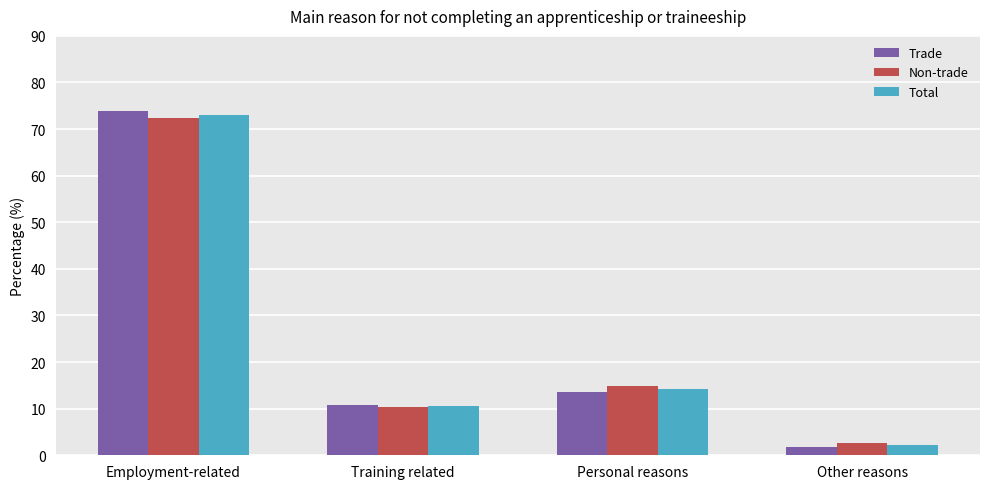

Rank the categories by Total value from lowest to highest.

Other reasons, Training related, Personal reasons, Employment-related